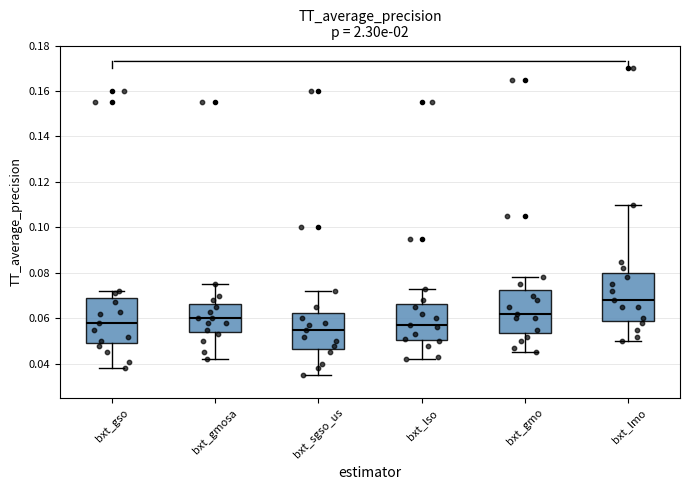

Reading left to right, read every box against the y-axis: the position of its median line, the range the box covers, and the ends of its whiskers. The values are not printed on the chart, so give them approximately, as read against the axis.

bxt_gso: median 0.058, box 0.050 to 0.070, whiskers 0.038 to 0.072
bxt_gmosa: median 0.060, box 0.054 to 0.066, whiskers 0.042 to 0.076
bxt_sgso_us: median 0.056, box 0.046 to 0.062, whiskers 0.036 to 0.072
bxt_lso: median 0.058, box 0.050 to 0.066, whiskers 0.042 to 0.074
bxt_gmo: median 0.062, box 0.054 to 0.072, whiskers 0.046 to 0.078
bxt_lmo: median 0.068, box 0.060 to 0.080, whiskers 0.050 to 0.110